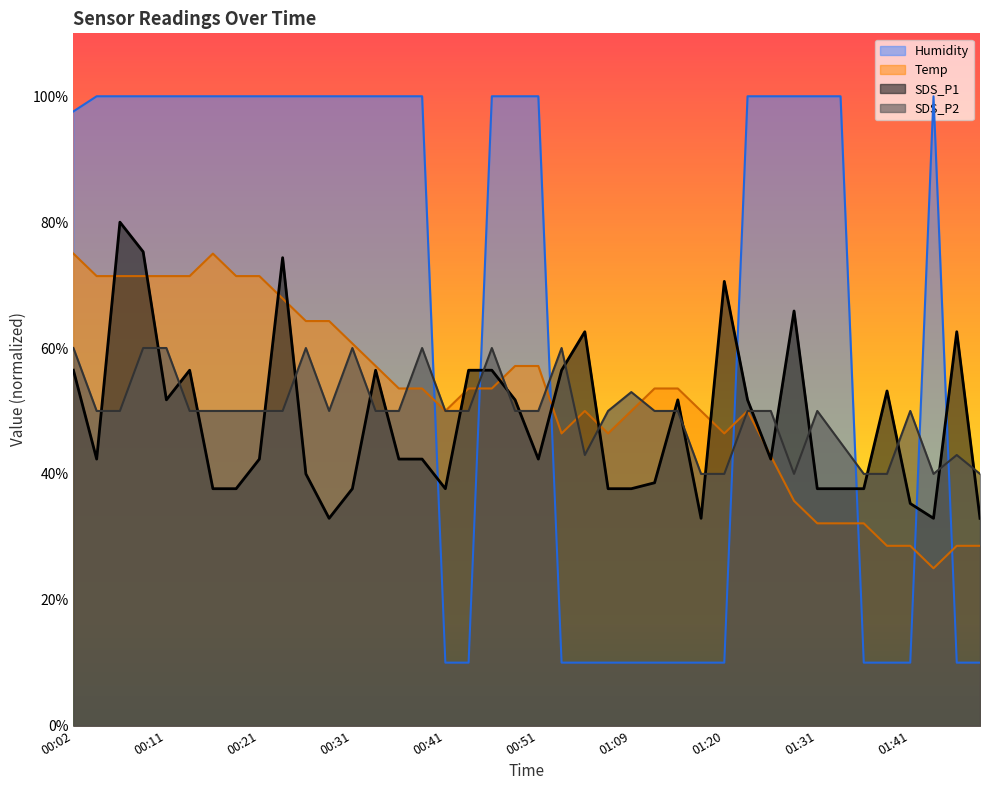

Read the Temp value at 01:49.

28.6